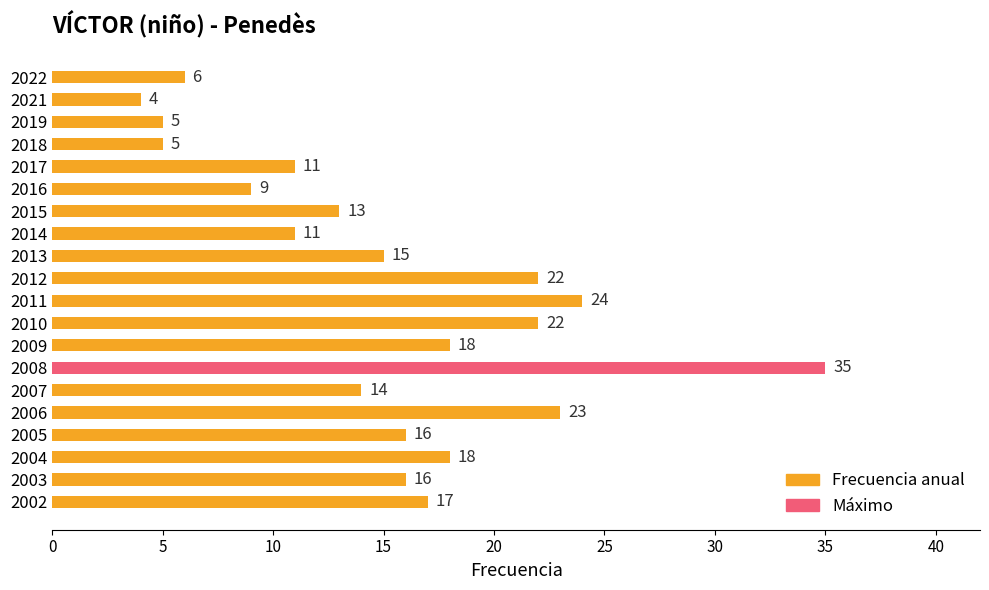

What is the difference between the second highest and minimum values?

20